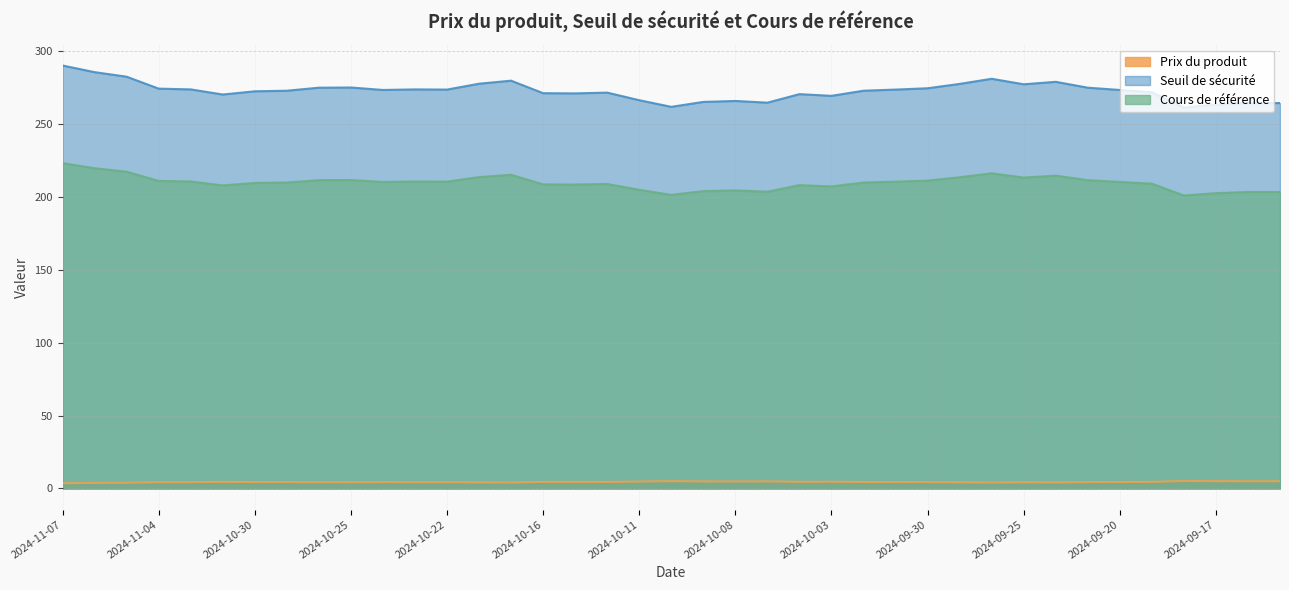

The value of Prix du produit at 2024-10-01 is 2.5. True or false?

False